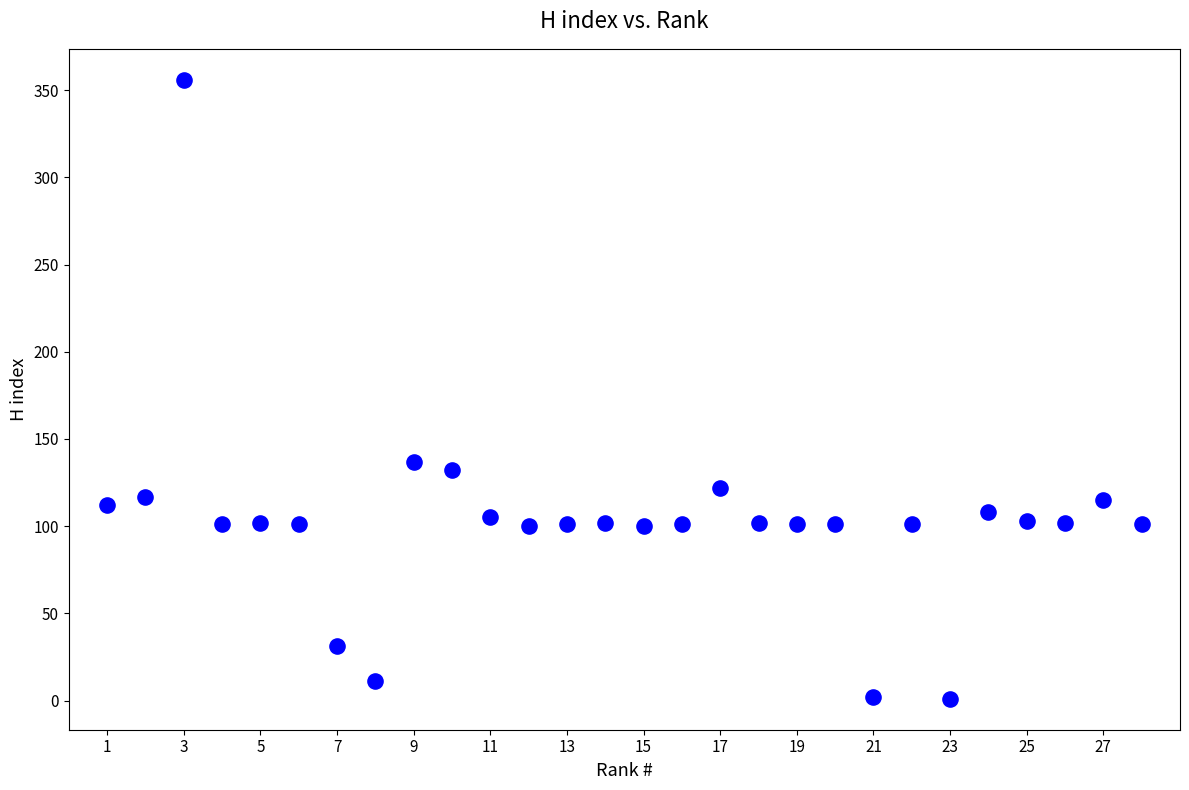

What is the range of Y values (max minus min)?

355